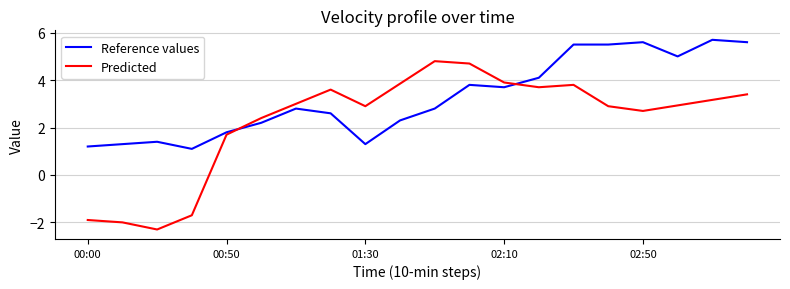

What is the greatest value displayed?

5.7